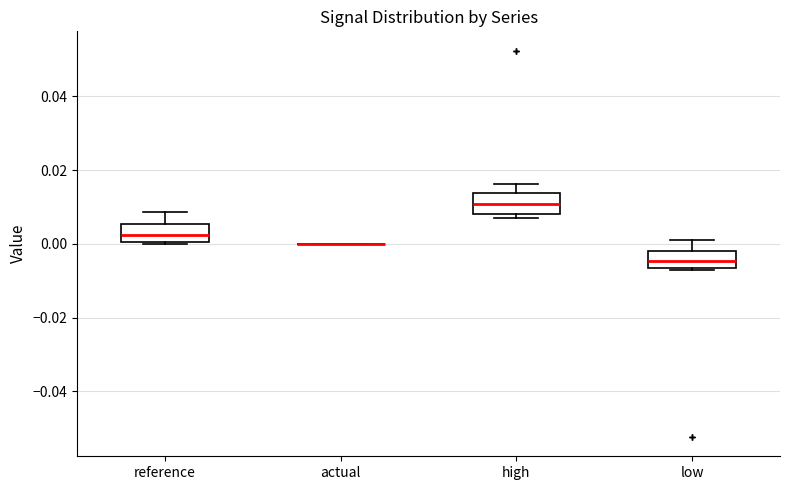

Reading left to right, read every box against the y-axis: the position of its median line, the range the box covers, and the ends of its whiskers. The values are not printed on the chart, so give them approximately, as read against the axis.

reference: median 0.002, box 0.000 to 0.006, whiskers 0.000 to 0.008
actual: box collapsed to a line at 0.000, whiskers 0.000 to 0.000
high: median 0.010, box 0.008 to 0.014, whiskers 0.008 (just below the box's lower edge) to 0.016
low: median -0.004, box -0.006 to -0.002, whiskers -0.006 to 0.002